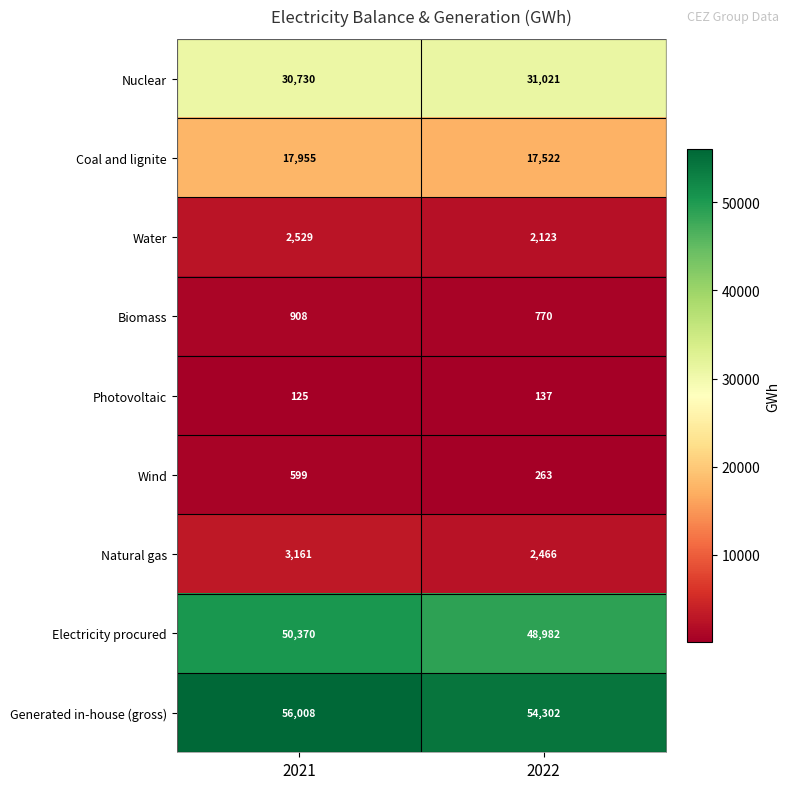

Rank the categories by Wind value from highest to lowest.

2021, 2022